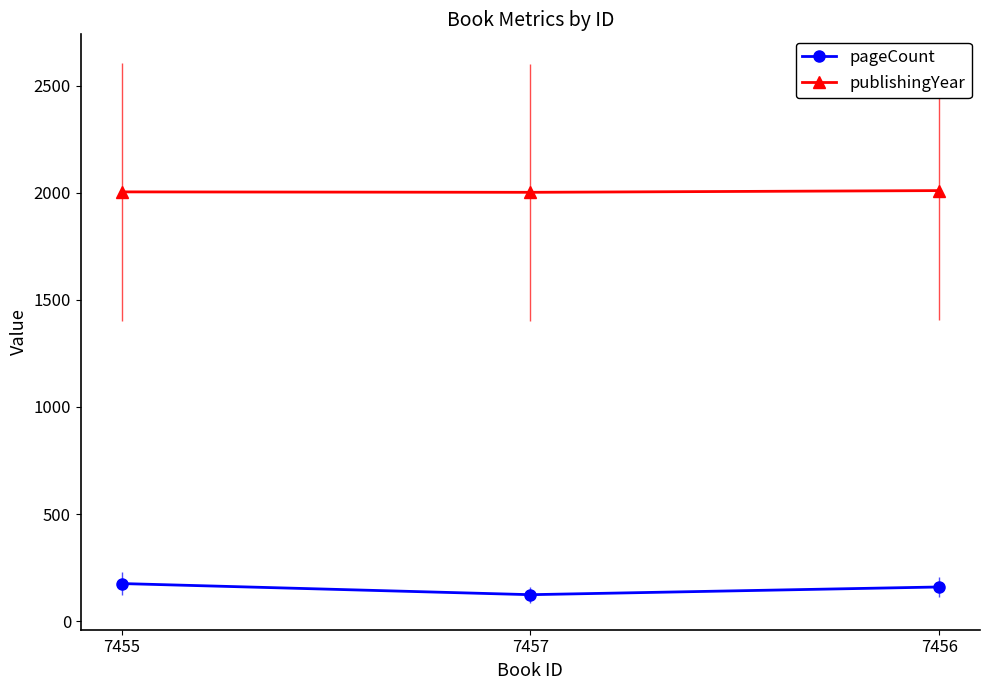

What is the sum of all pageCount values?

460